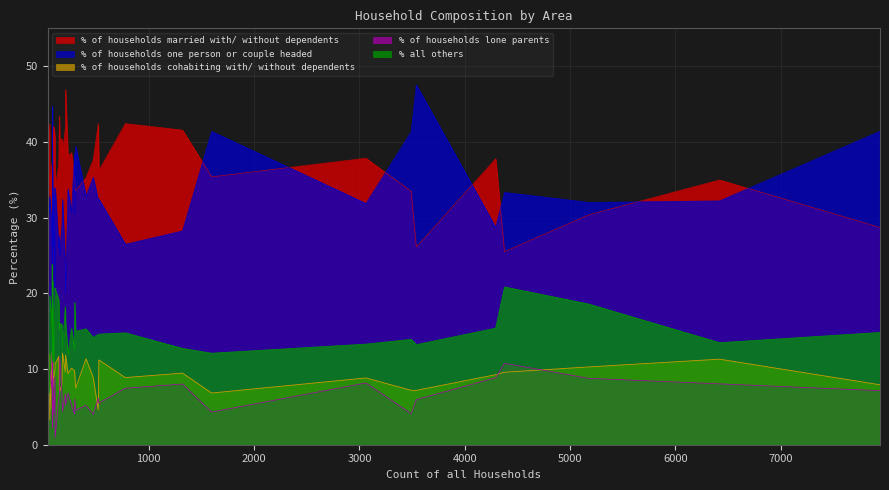

At which category is the sum across all series the highest?

11